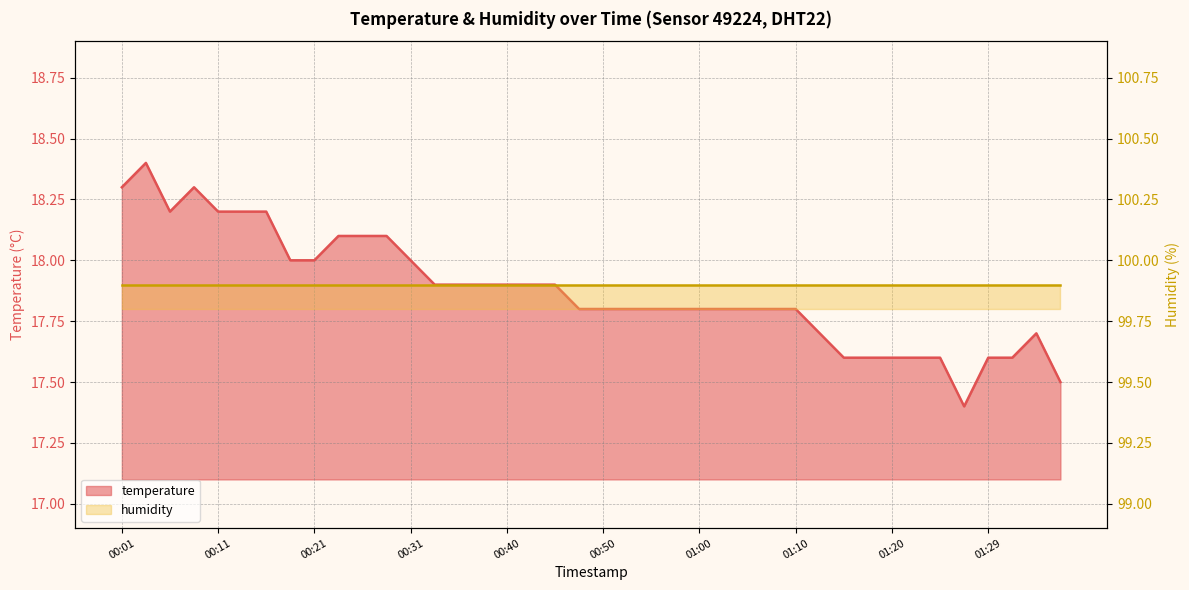

How many categories are shown in the chart?

40